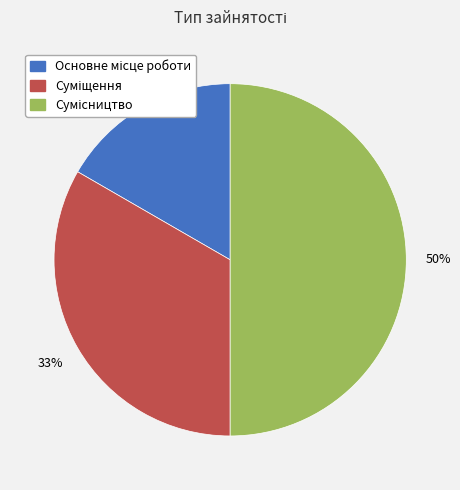

To the nearest percent, what is the average slice percentage?

33%